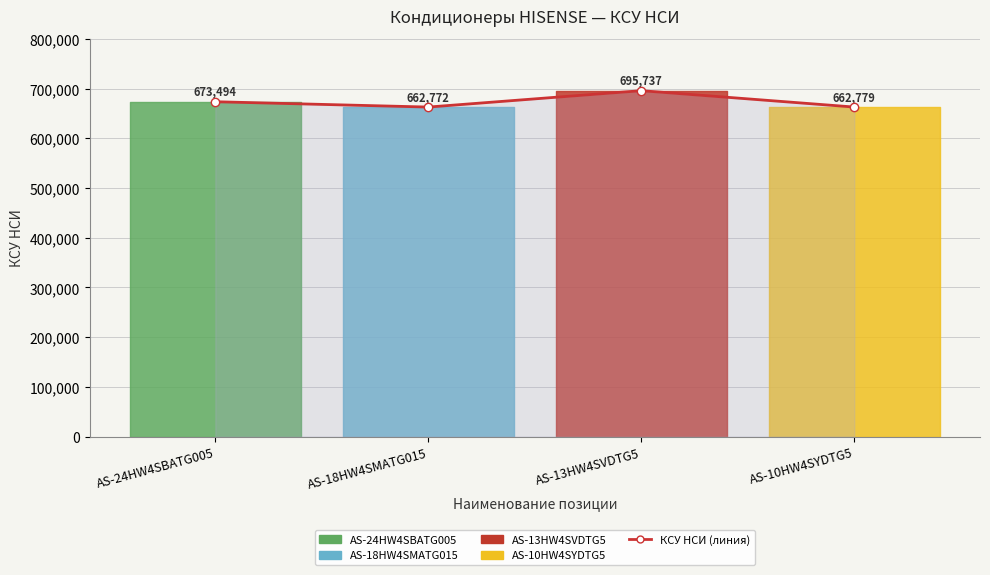

At which category does the data reach its first local valley?

AS-18HW4SMATG015